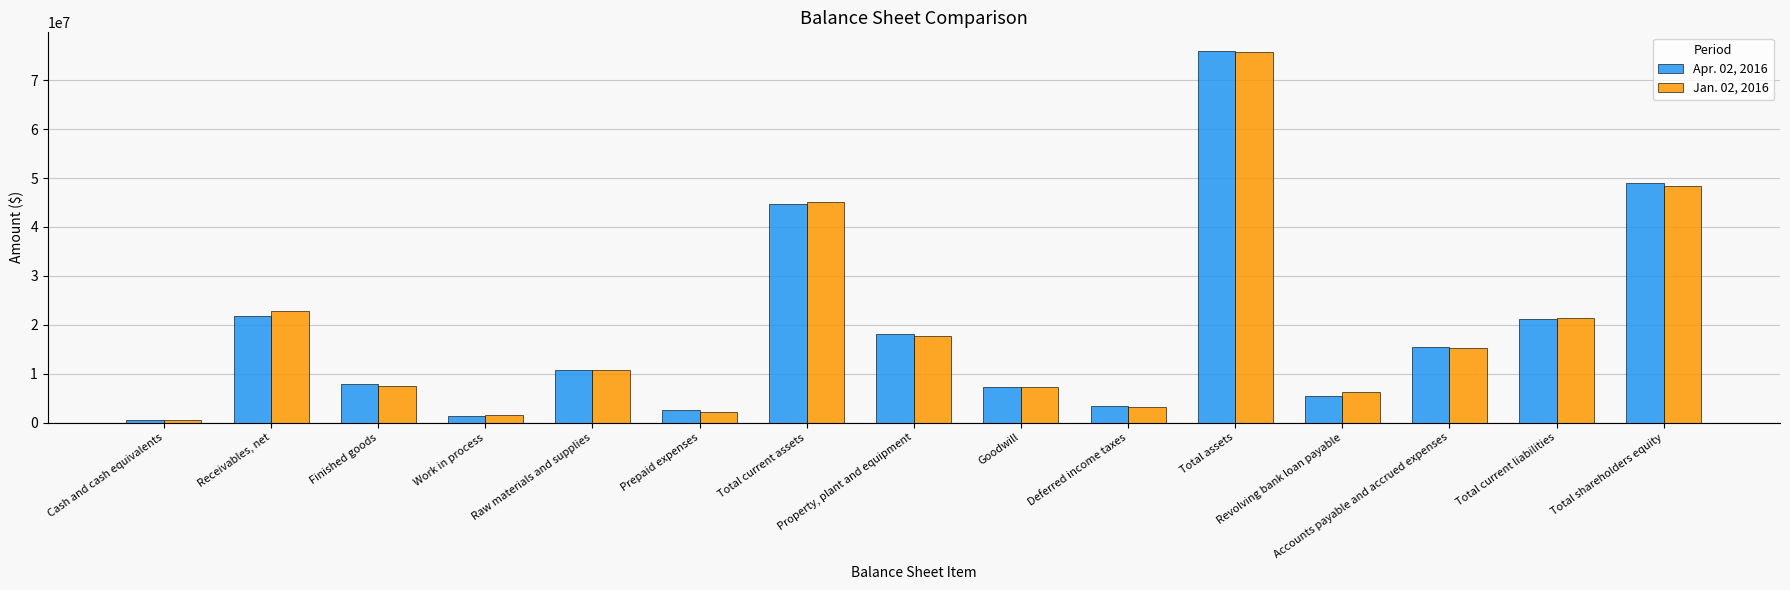

Rank the series by their maximum value, from lowest to highest.

Jan. 02, 2016, Apr. 02, 2016